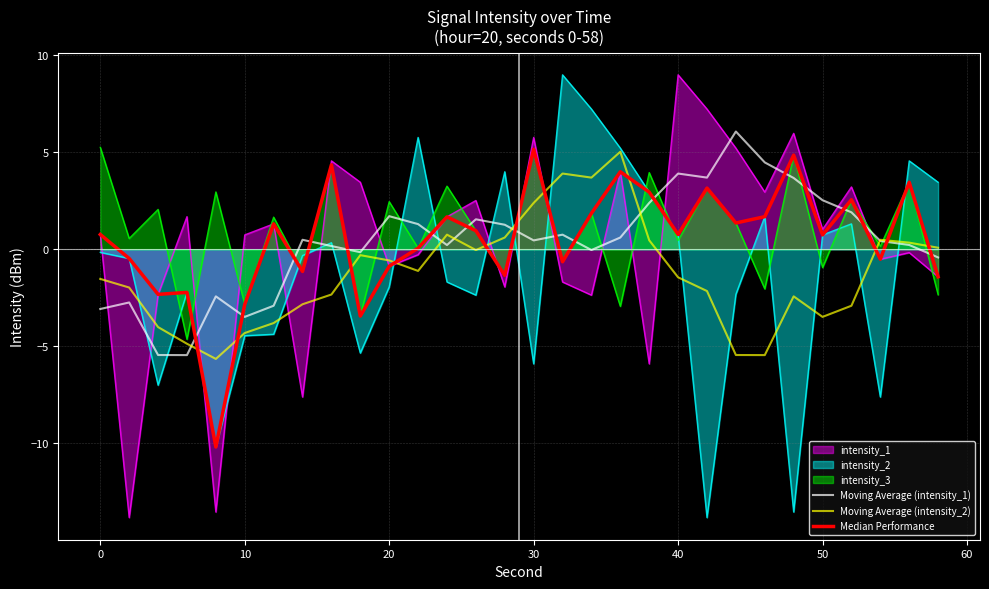

The value of intensity_1 at 10 is 0.7. True or false?

True